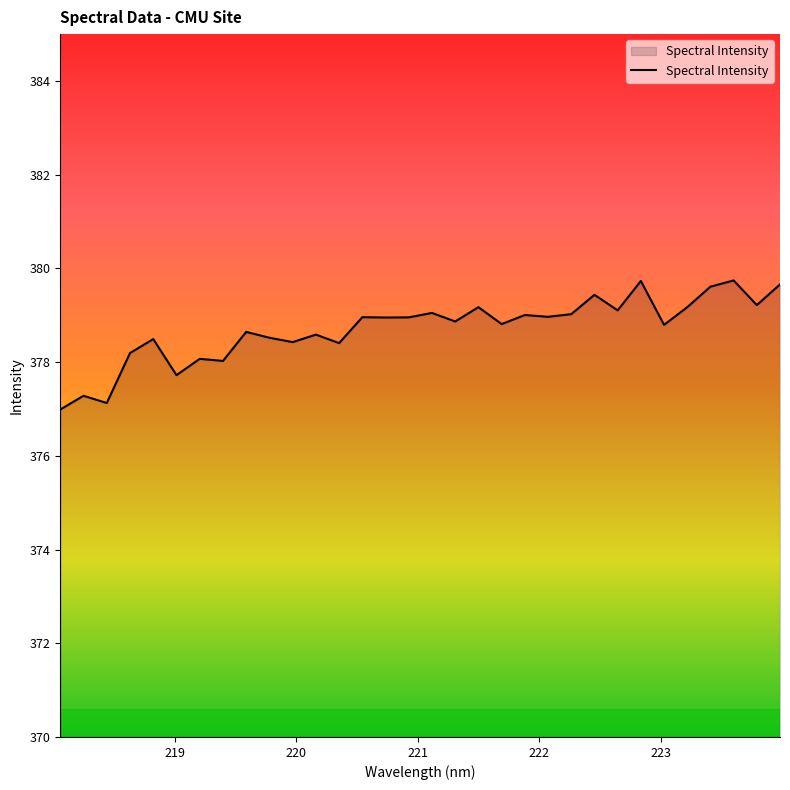

What is the difference between the maximum and minimum values?

2.8